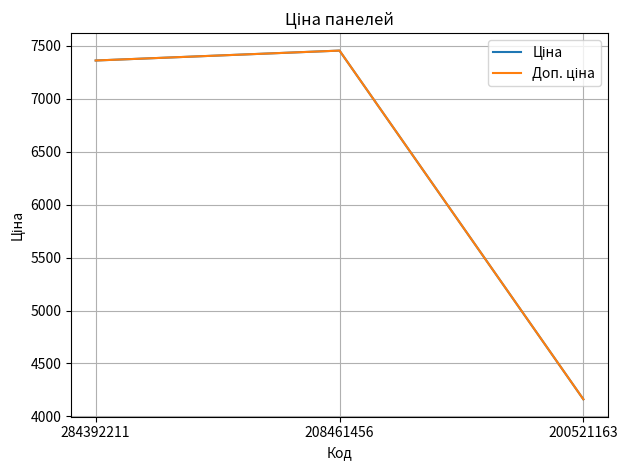

Is this an area chart (filled region under the line)?

No